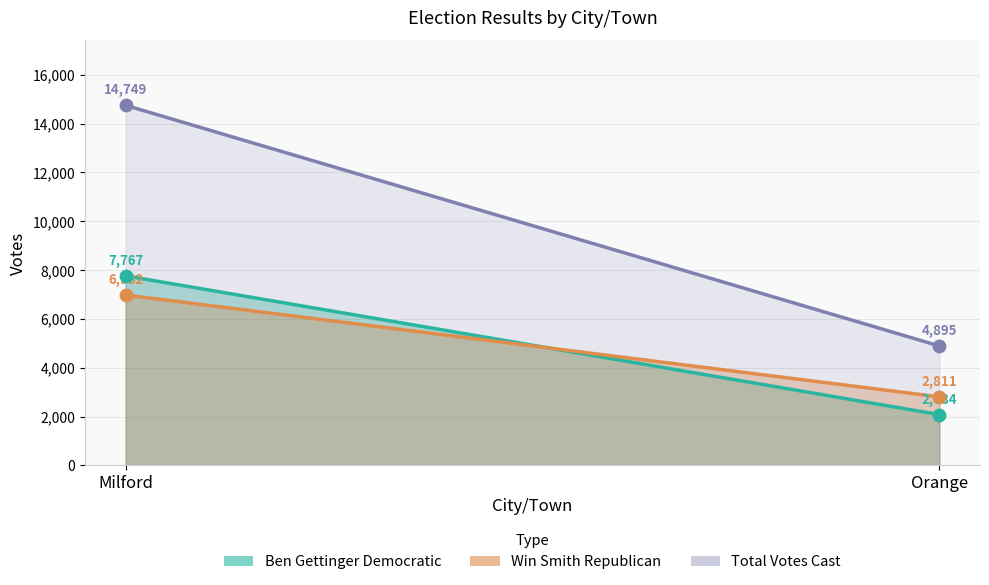

What are all the series names shown in the legend?

Ben Gettinger Democratic, Win Smith Republican, Total Votes Cast